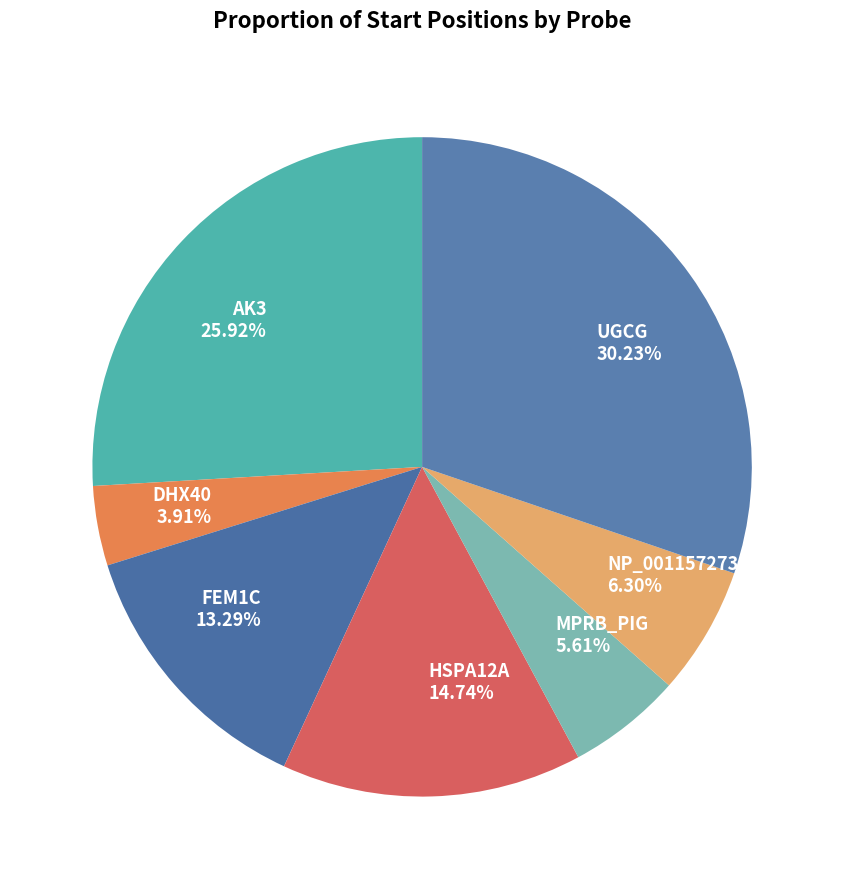

Approximately how many times larger is the value at DHX40 compared to FEM1C?

0.3